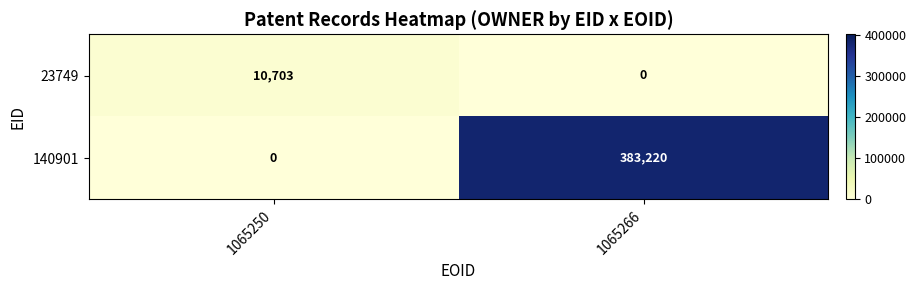

What is the approximate value of 23749 at 1065250?

10703